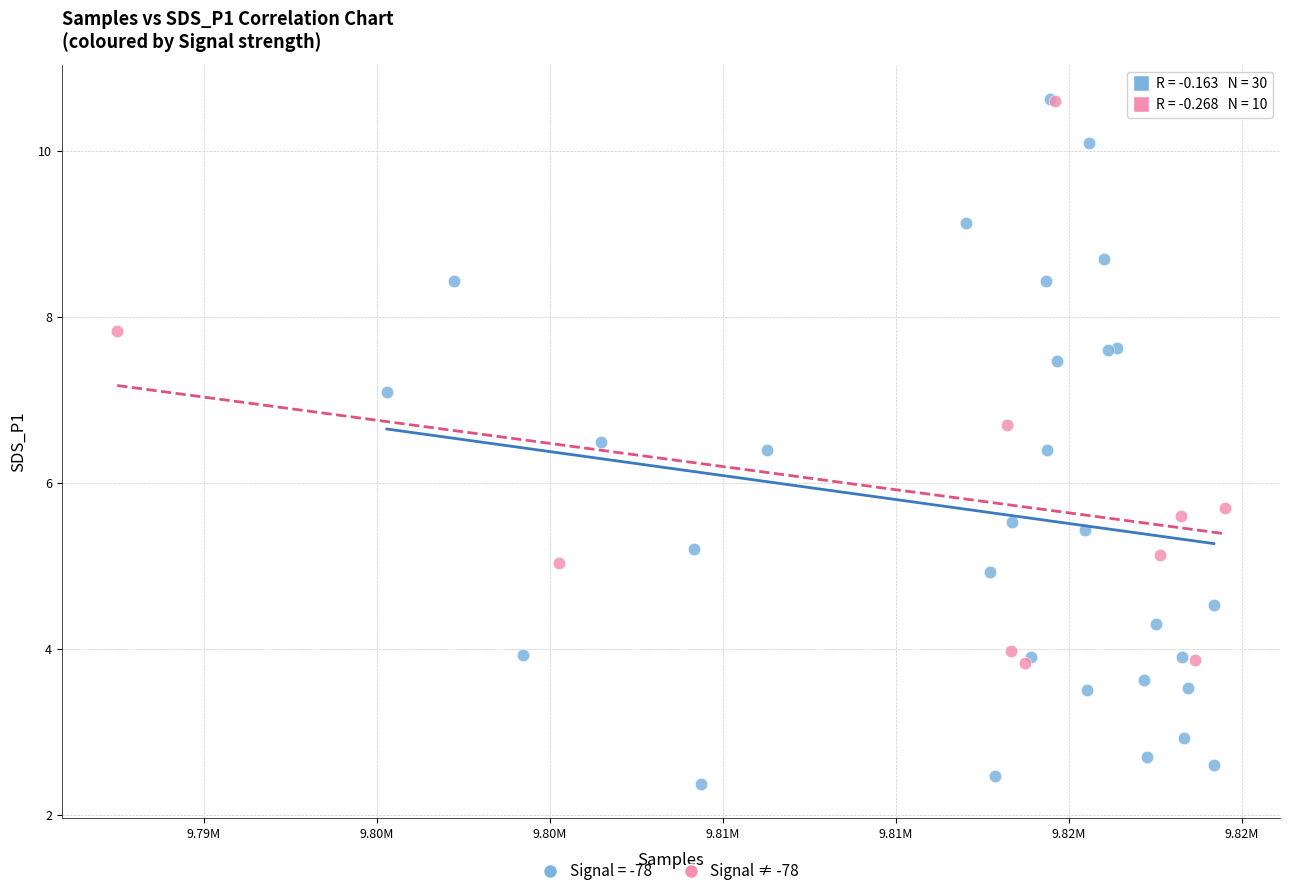

Which series has the largest Y range (max minus min)?

Signal = -78